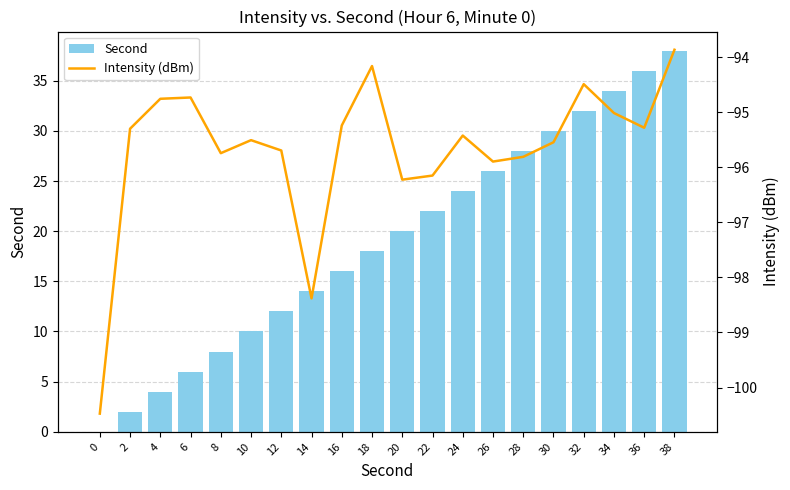

What is the total value across all series at 2?

-93.3